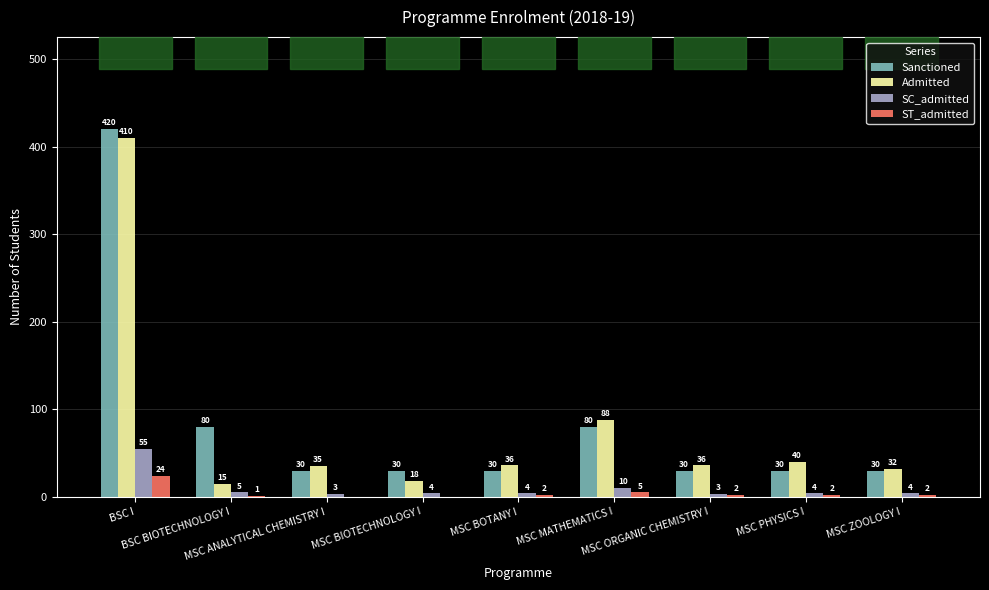

Which series has the largest total across all categories?

Sanctioned